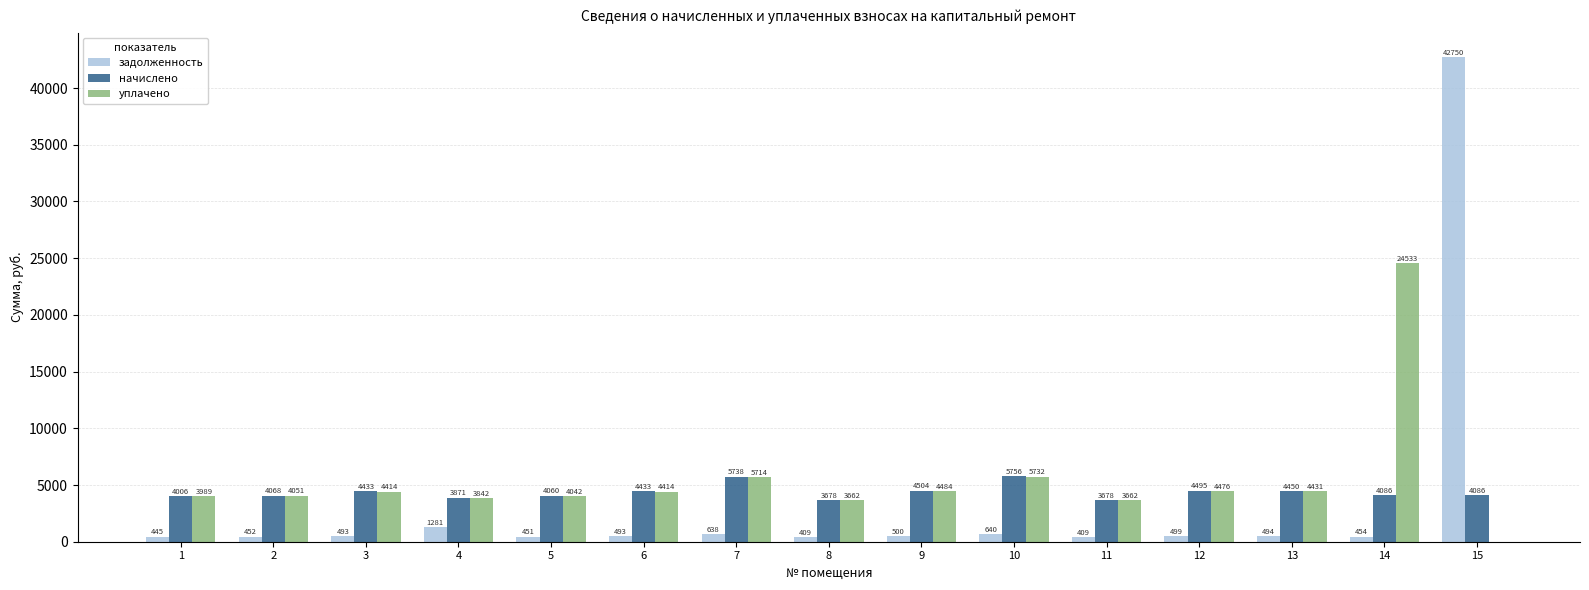

How many distinct data groups are displayed?

3